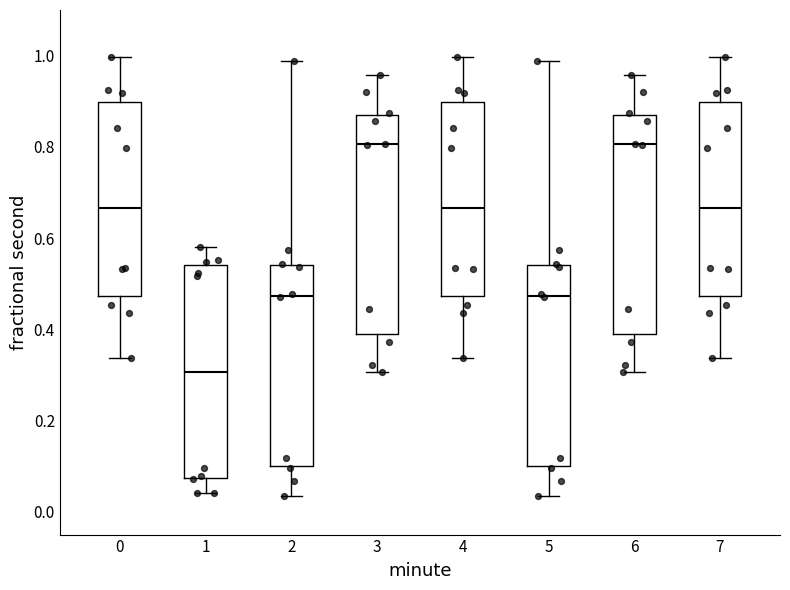

Where is the upper edge of the box at x = 5 on the y-axis? The values are not printed on the chart, so give them approximately, as read against the axis.

0.54